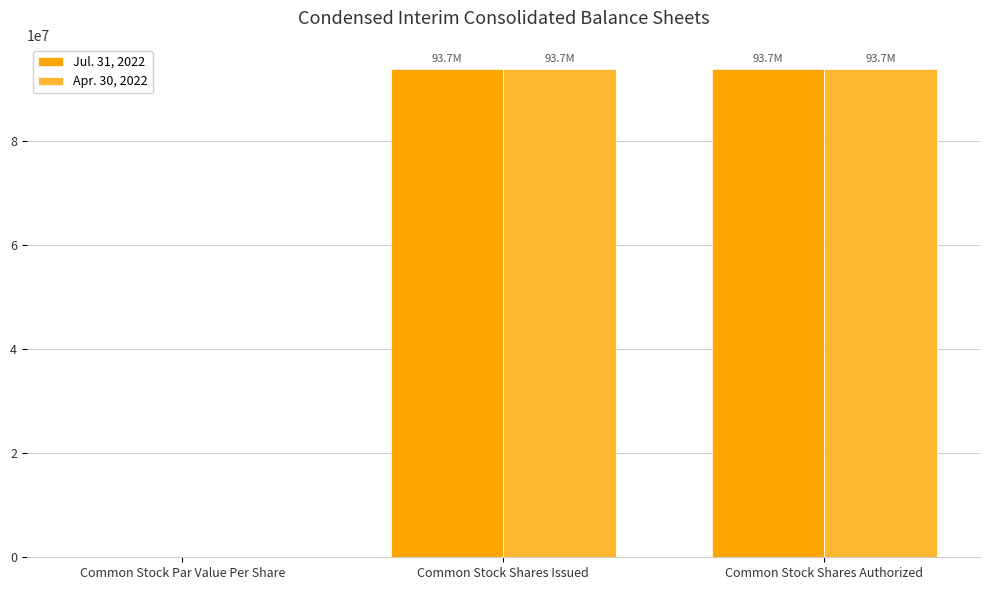

Reading right to left, transcribe all the data shown in this chart.

Jul. 31, 2022: Common Stock Shares Authorized=93730212	Common Stock Shares Issued=93730212	Common Stock Par Value Per Share=0
Apr. 30, 2022: Common Stock Shares Authorized=93730212	Common Stock Shares Issued=93730212	Common Stock Par Value Per Share=0